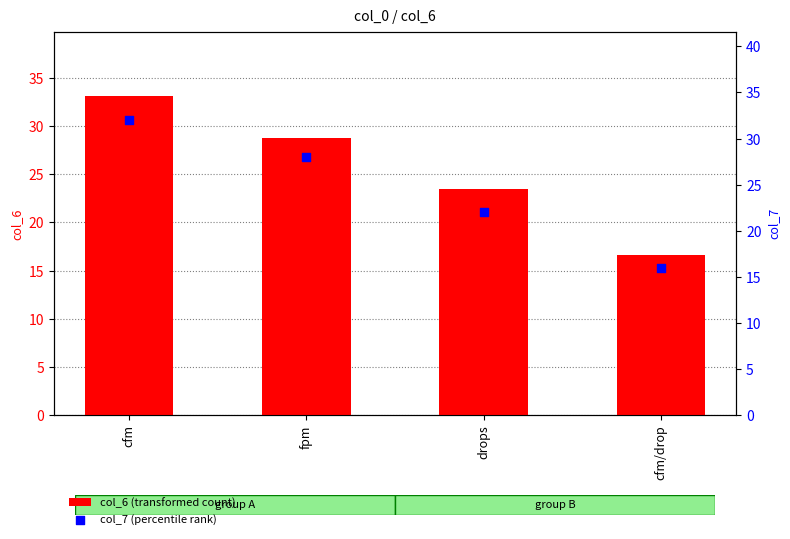

What are all the series names shown in the legend?

col_6 (transformed count), col_7 (percentile rank)